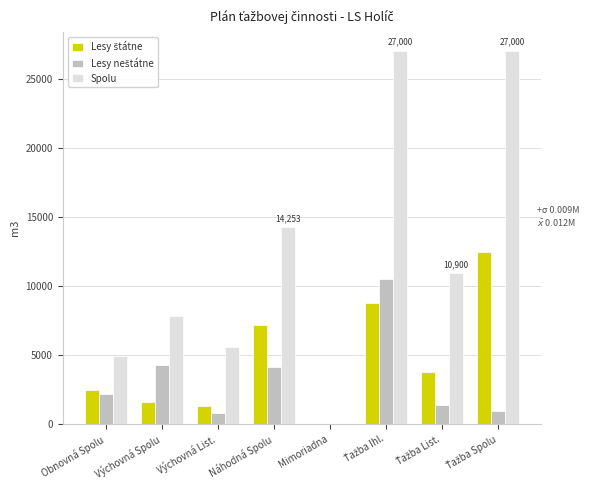

Does the chart contain stacked bars?

No